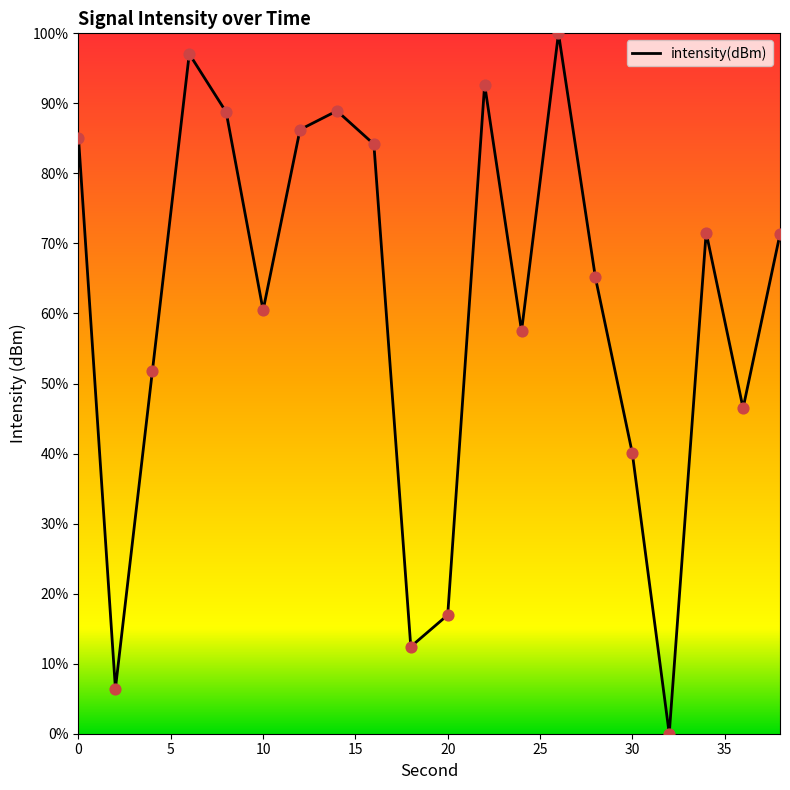

What is the greatest value displayed?

100.0